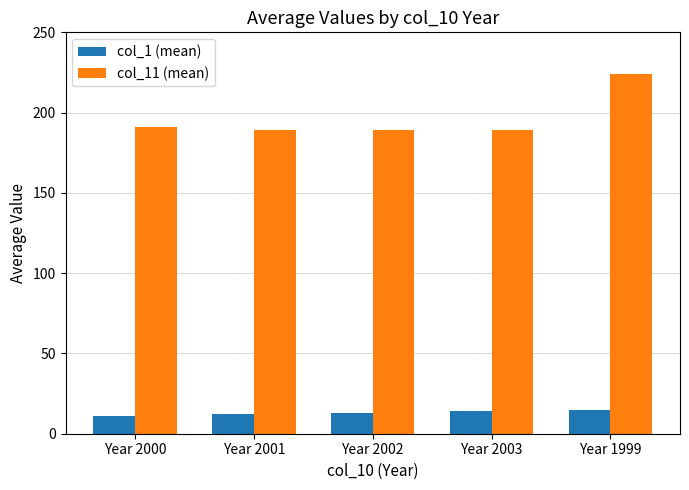

What is the average value of the col_11 (mean) series?

196